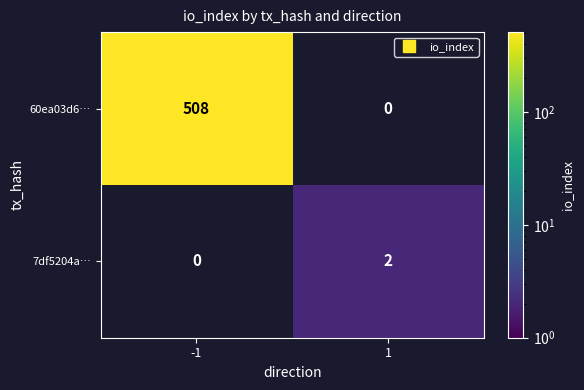

Rank the categories by 7df5204a… value from lowest to highest.

-1, 1